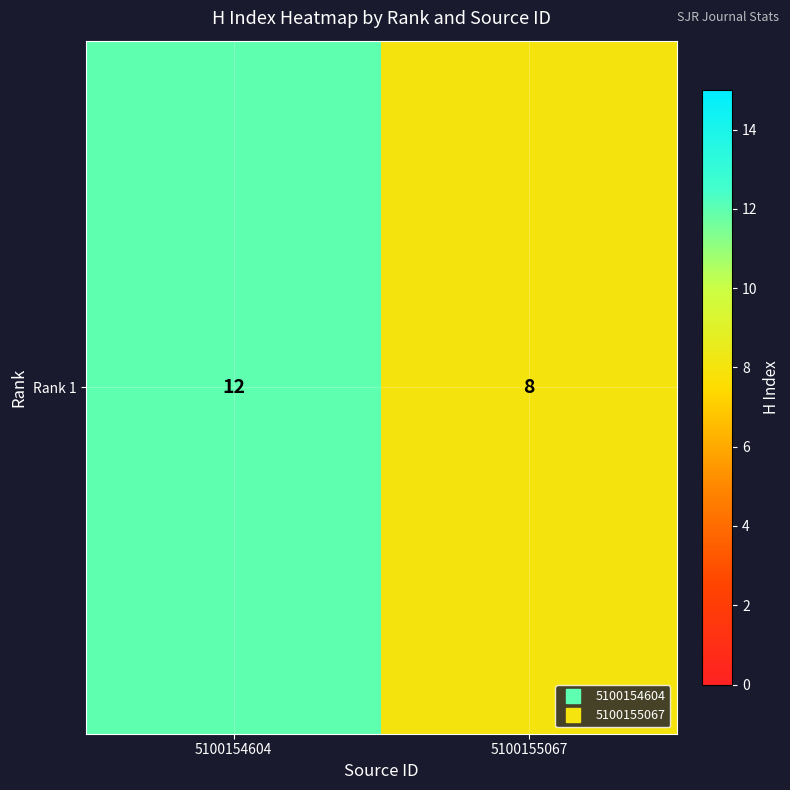

The chart shows a value of 12 at 5100154604. True or false?

True